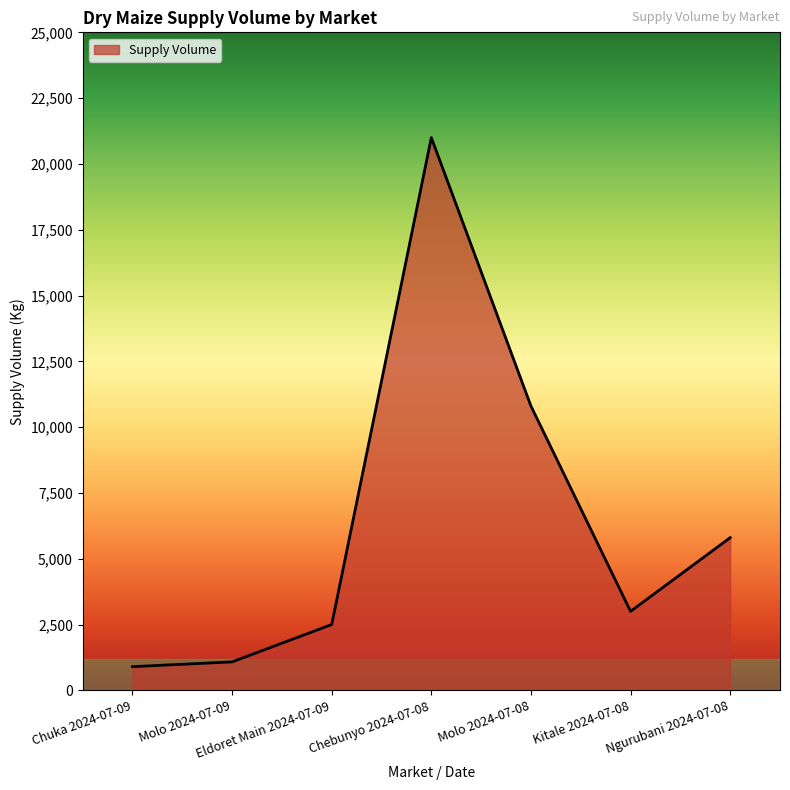

The chart shows a value of 1080 at Molo 2024-07-09. True or false?

True